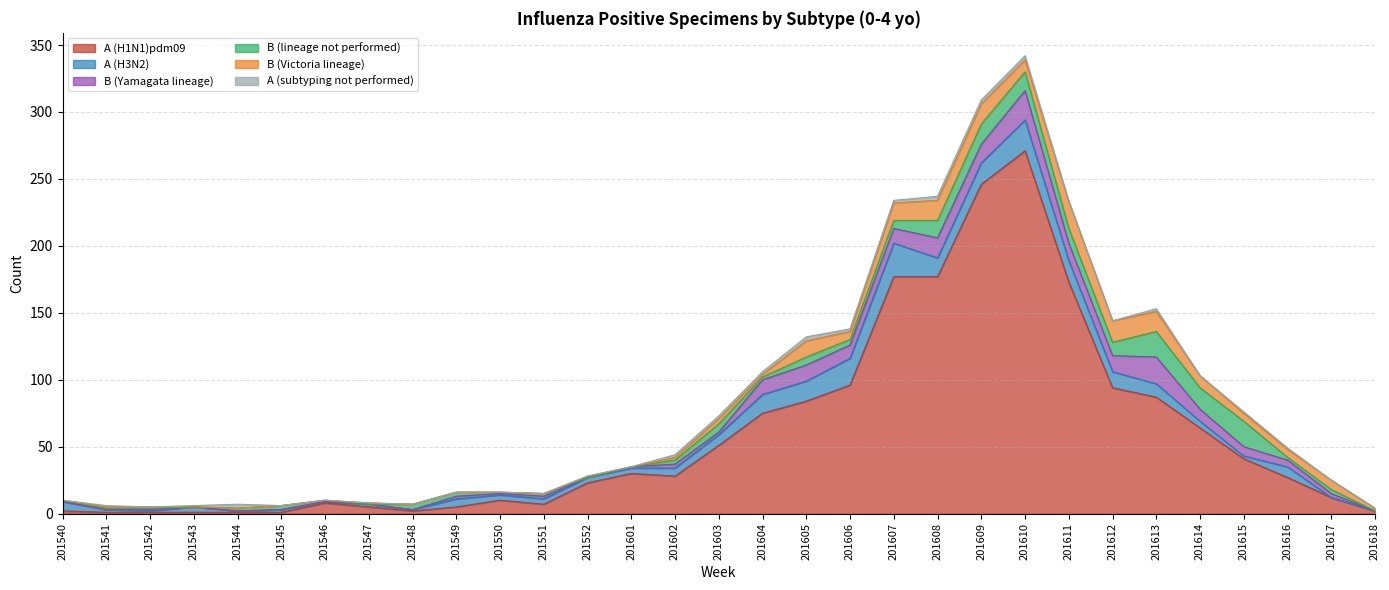

Reading left to right, extract all data points from this chart.

A (H1N1)pdm09: 201540=2	201541=1	201542=1	201543=1	201544=1	201545=1	201546=8	201547=5	201548=2	201549=5	201550=10	201551=7	201552=23	201601=30	201602=28	201603=51	201604=75	201605=84	201606=96	201607=177	201608=177	201609=246	201610=271	201611=173	201612=94	201613=87	201614=64	201615=41	201616=27	201617=12	201618=2
A (H3N2): 201540=7	201541=2	201542=1	201543=4	201544=1	201545=2	201546=1	201547=2	201548=1	201549=6	201550=4	201551=4	201552=4	201601=4	201602=6	201603=8	201604=14	201605=15	201606=20	201607=25	201608=14	201609=16	201610=23	201611=16	201612=12	201613=10	201614=5	201615=2	201616=8	201617=0	201618=0
B (Yamagata lineage): 201540=0	201541=0	201542=1	201543=0	201544=0	201545=0	201546=0	201547=0	201548=0	201549=2	201550=1	201551=2	201552=0	201601=1	201602=3	201603=2	201604=11	201605=12	201606=10	201607=11	201608=15	201609=14	201610=22	201611=13	201612=12	201613=20	201614=9	201615=7	201616=5	201617=3	201618=0
B (lineage not performed): 201540=1	201541=1	201542=1	201543=0	201544=2	201545=3	201546=1	201547=0	201548=4	201549=3	201550=1	201551=2	201552=0	201601=0	201602=3	201603=6	201604=2	201605=6	201606=4	201607=6	201608=13	201609=15	201610=14	201611=11	201612=10	201613=19	201614=16	201615=19	201616=2	201617=3	201618=0
B (Victoria lineage): 201540=0	201541=1	201542=1	201543=0	201544=0	201545=0	201546=0	201547=1	201548=0	201549=0	201550=0	201551=0	201552=1	201601=0	201602=2	201603=4	201604=2	201605=12	201606=6	201607=13	201608=15	201609=15	201610=9	201611=20	201612=16	201613=15	201614=9	201615=6	201616=6	201617=7	201618=2
A (subtyping not performed): 201540=0	201541=1	201542=0	201543=1	201544=3	201545=0	201546=0	201547=0	201548=0	201549=0	201550=0	201551=0	201552=0	201601=0	201602=2	201603=2	201604=2	201605=3	201606=2	201607=2	201608=3	201609=3	201610=3	201611=0	201612=0	201613=2	201614=0	201615=1	201616=1	201617=0	201618=0